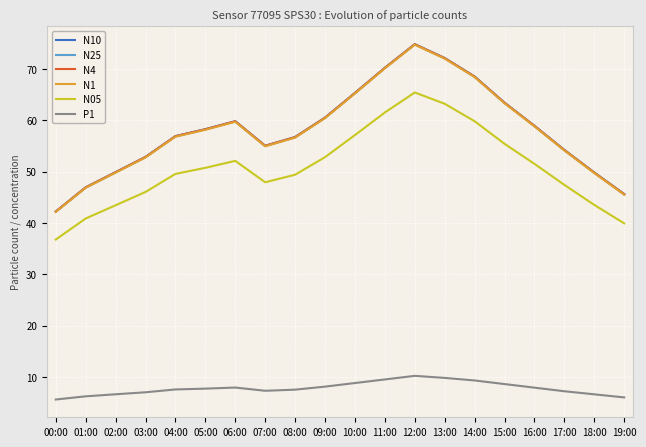

Is the value of N05 at 03:00 greater than the value of P1 at 04:00?

Yes